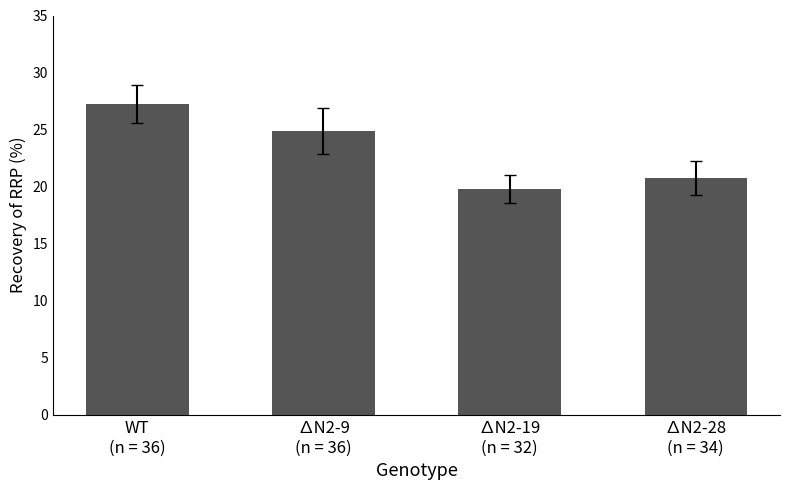

Reading right to left, transcribe all the data shown in this chart.

∆N2-28
(n = 34)=20.8	∆N2-19
(n = 32)=19.8	∆N2-9
(n = 36)=24.9	WT
(n = 36)=27.3